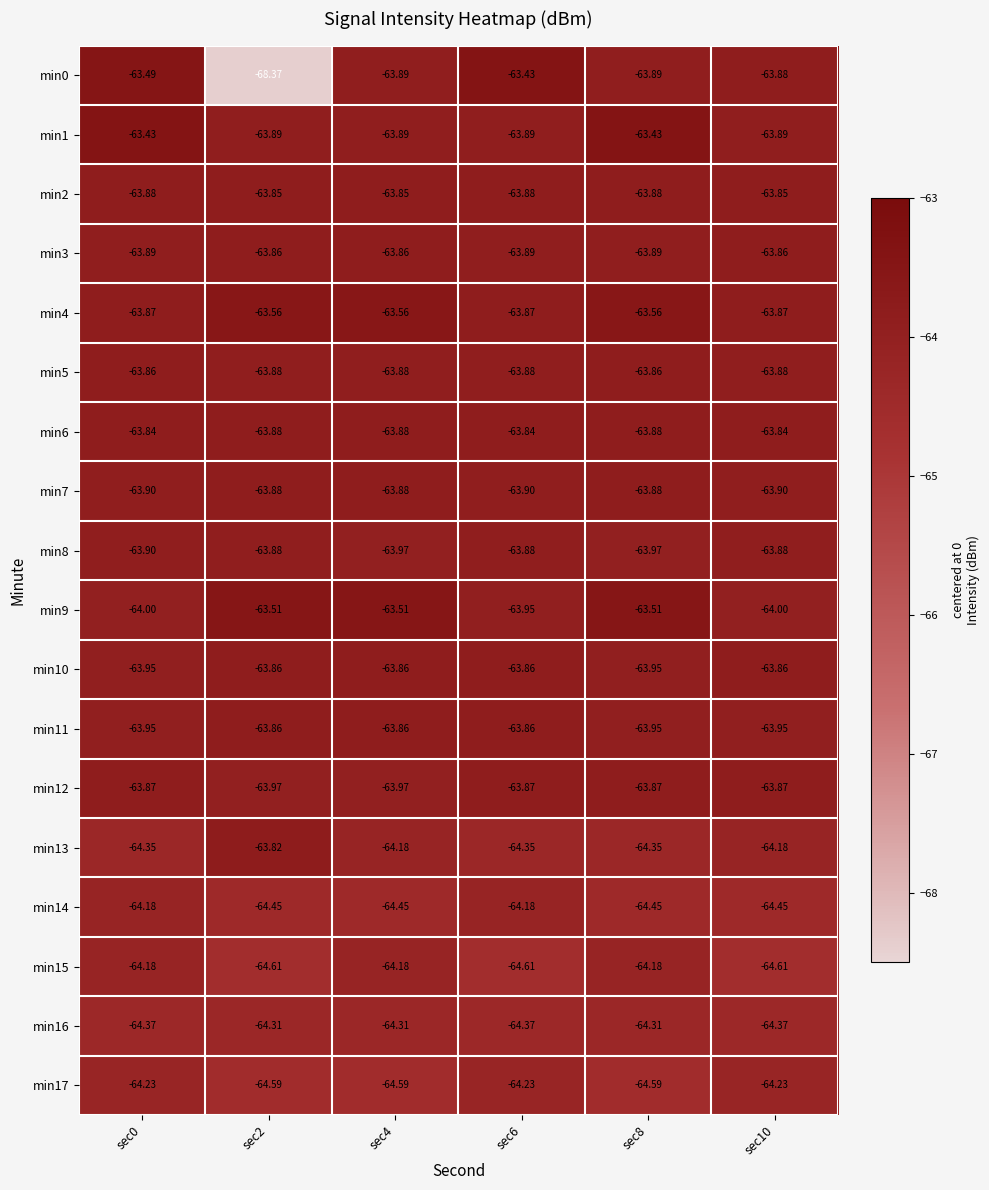

Is the value of min14 at sec10 greater than the value of min0 at sec6?

No